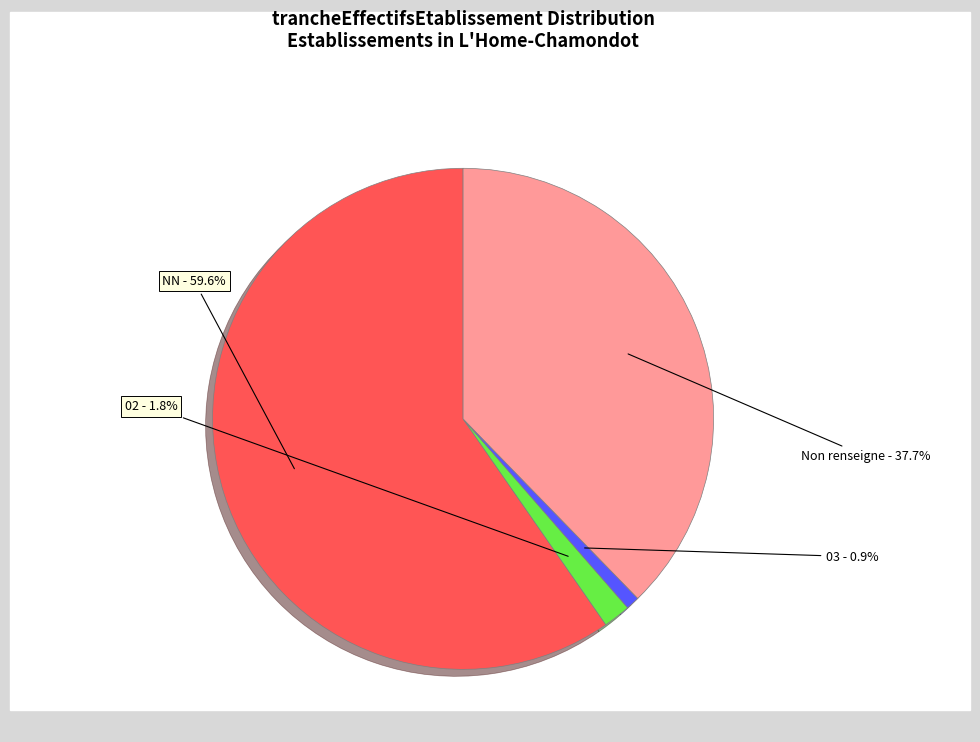

Is NN the majority of the pie?

Yes